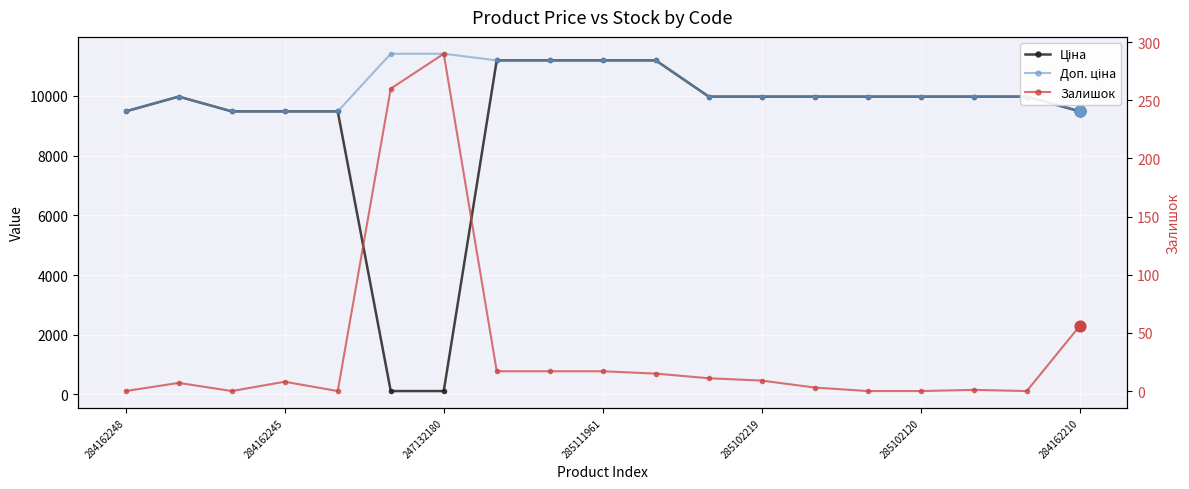

Which series contains the highest Y value?

Доп. ціна